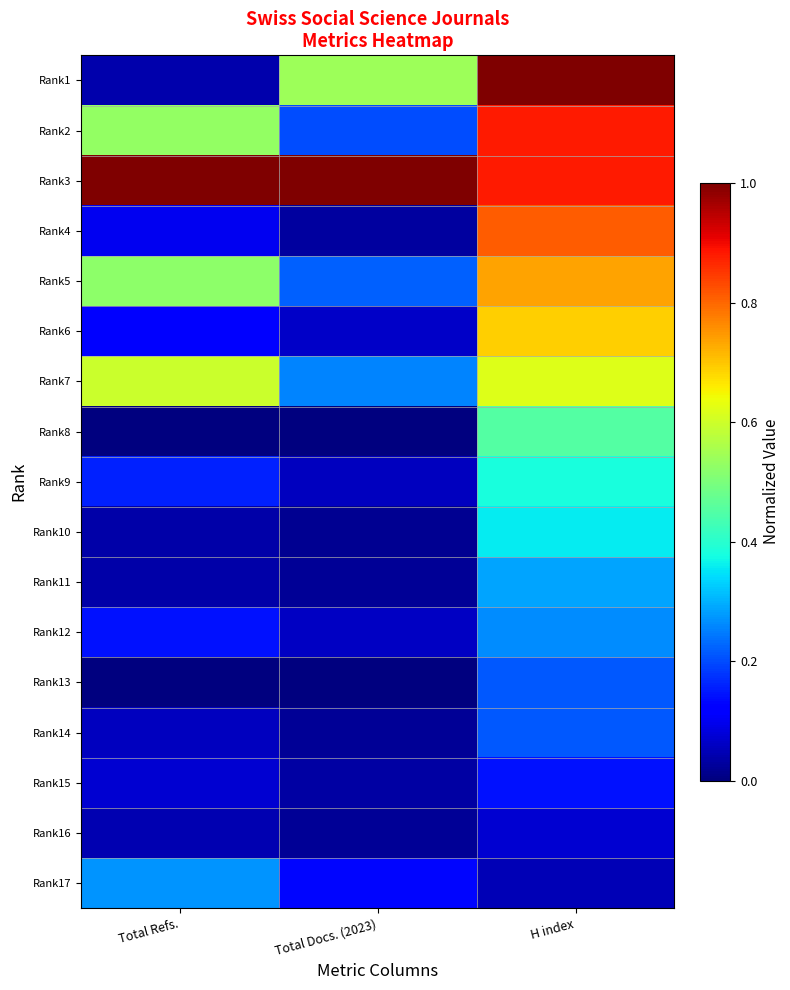

Between Total Docs. (2023) and H index, which is larger?

H index